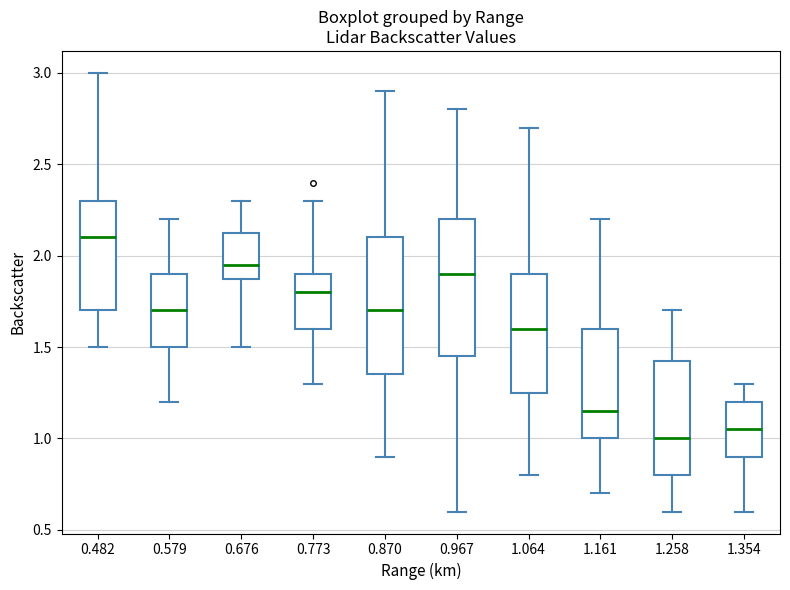

Reading left to right, read every box against the y-axis: the position of its median line, the range the box covers, and the ends of its whiskers. The values are not printed on the chart, so give them approximately, as read against the axis.

0.482: median 2.10, box 1.70 to 2.30, whiskers 1.50 to 3.00
0.579: median 1.70, box 1.50 to 1.90, whiskers 1.20 to 2.20
0.676: median 1.95, box 1.90 to 2.15, whiskers 1.50 to 2.30
0.773: median 1.80, box 1.60 to 1.90, whiskers 1.30 to 2.30
0.870: median 1.70, box 1.35 to 2.10, whiskers 0.90 to 2.90
0.967: median 1.90, box 1.45 to 2.20, whiskers 0.60 to 2.80
1.064: median 1.60, box 1.25 to 1.90, whiskers 0.80 to 2.70
1.161: median 1.15, box 1.00 to 1.60, whiskers 0.70 to 2.20
1.258: median 1.00, box 0.80 to 1.45, whiskers 0.60 to 1.70
1.354: median 1.05, box 0.90 to 1.20, whiskers 0.60 to 1.30